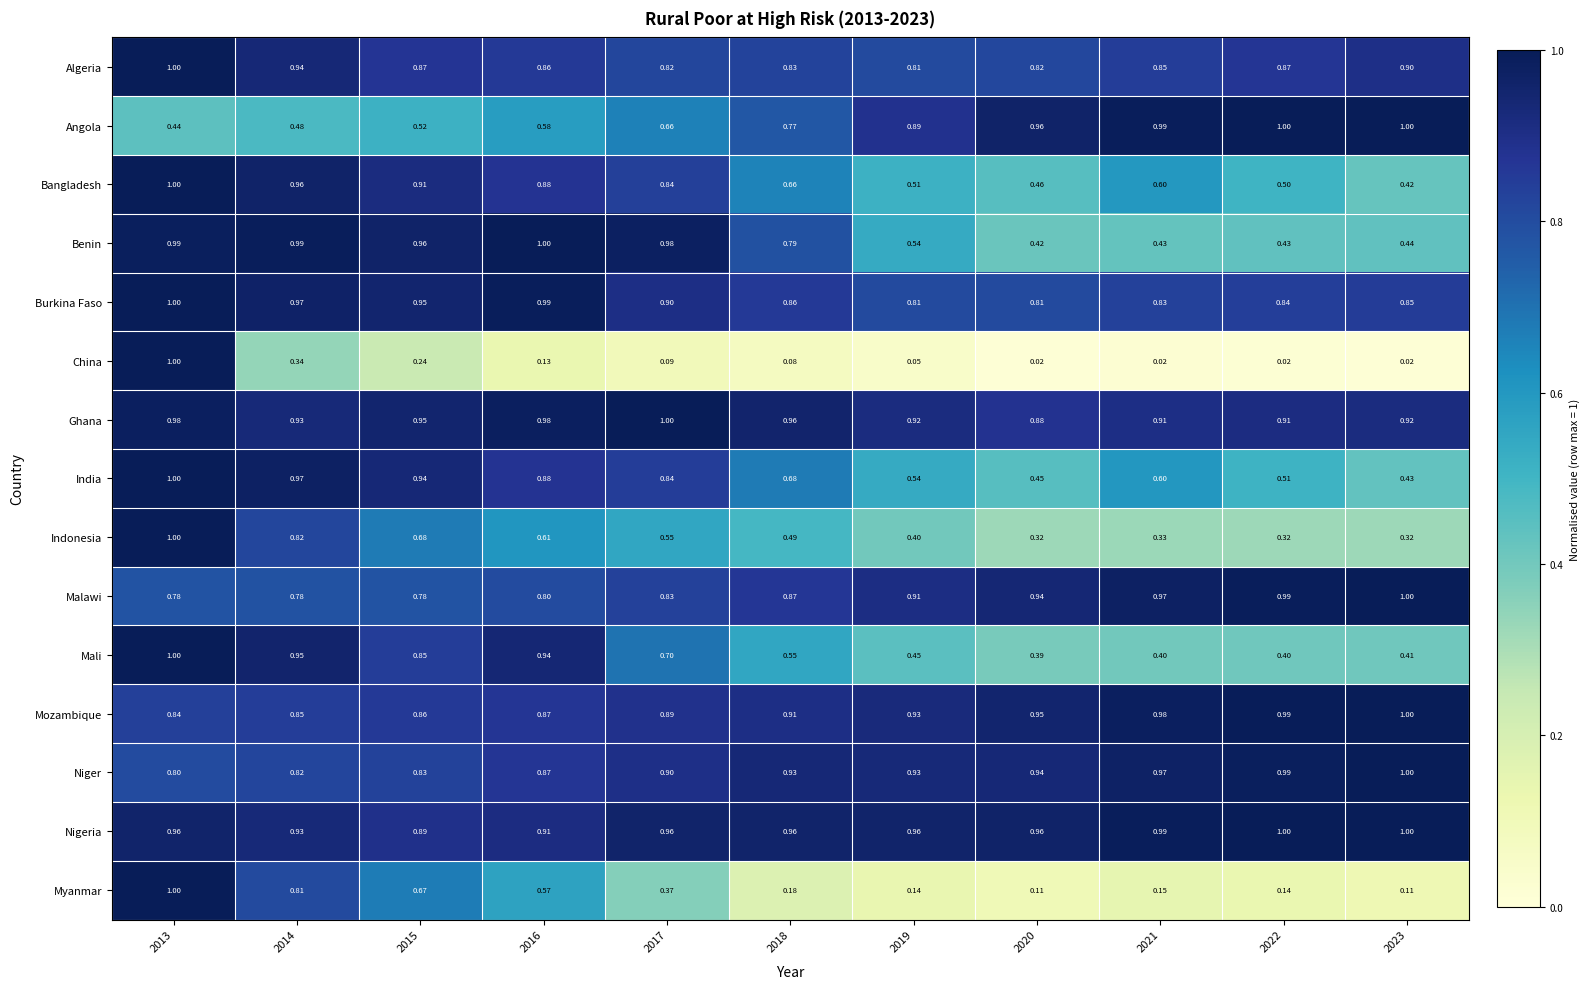

Which series changed the most between 2013 and 2015?

China